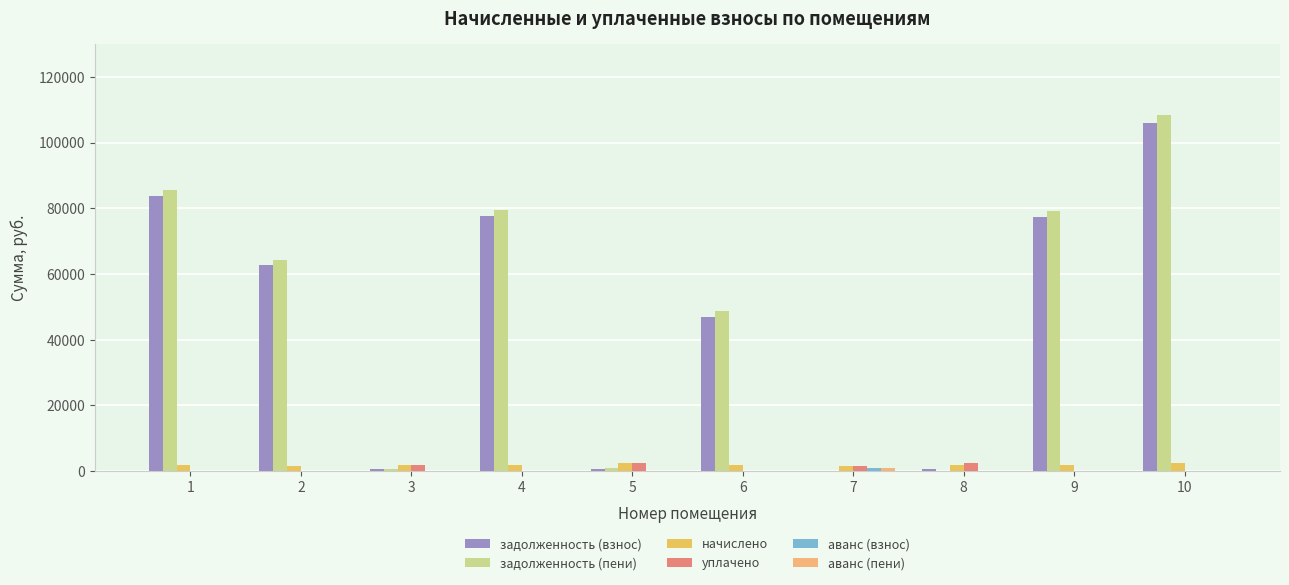

How many groups of bars are there?

10